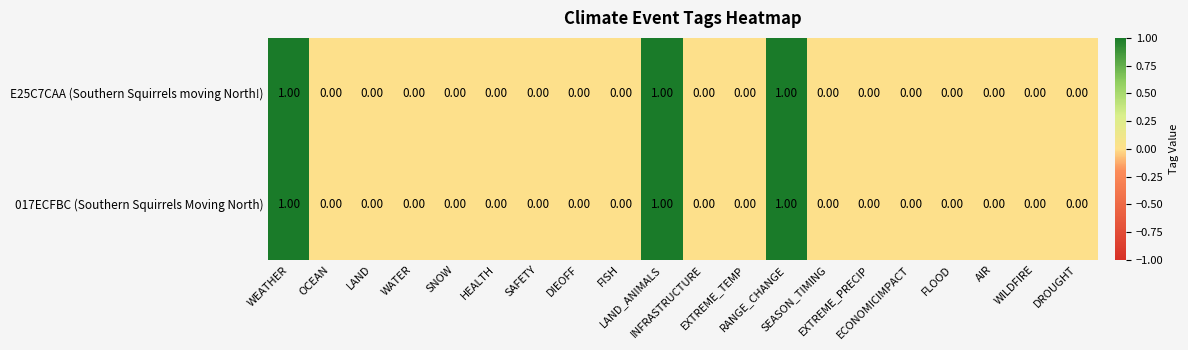

Count the number of data series in this chart.

2